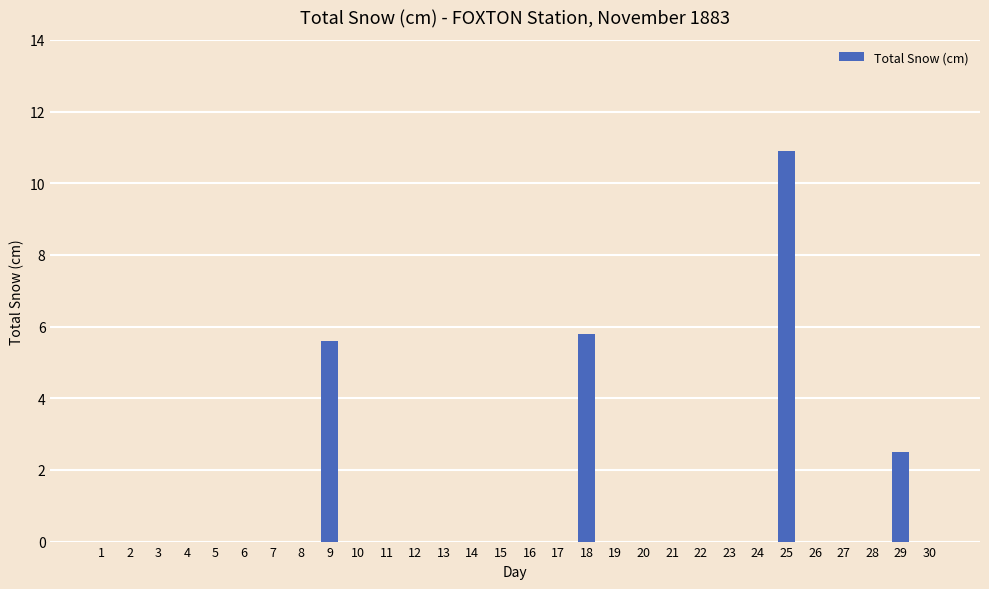

The value at 12 is 0.0. True or false?

True